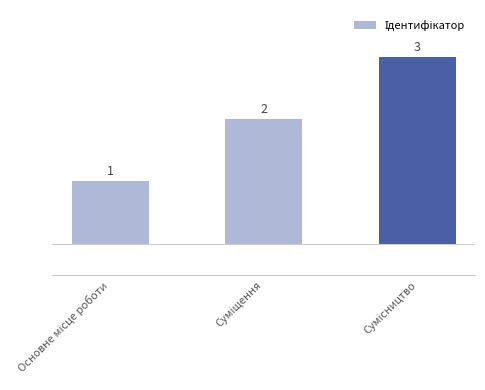

What is the value of the 1st bar from the left?

1